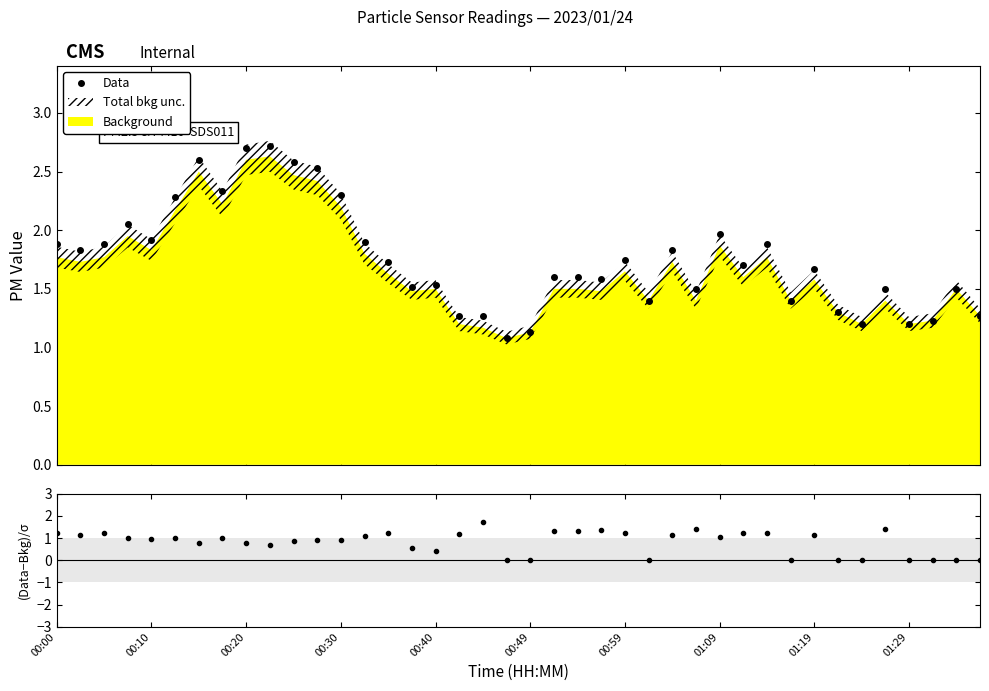

What is the sum of all (Data−Bkg)/σ values?

32.7